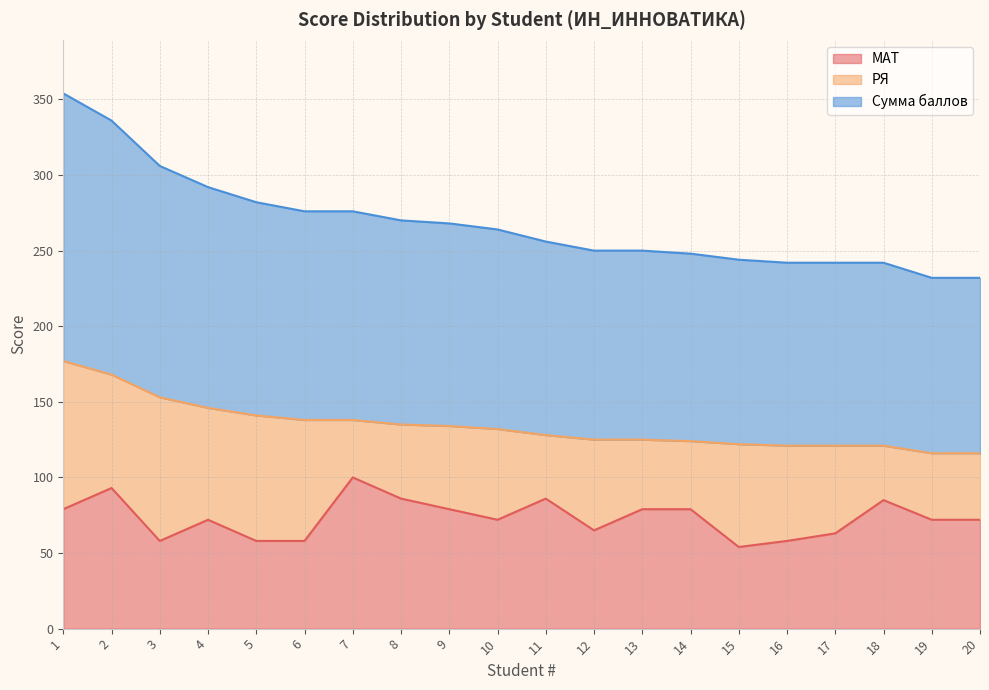

List the labels in order of МАТ value, smallest first.

15, 3, 5, 6, 16, 17, 12, 4, 10, 19, 20, 1, 9, 13, 14, 18, 8, 11, 2, 7